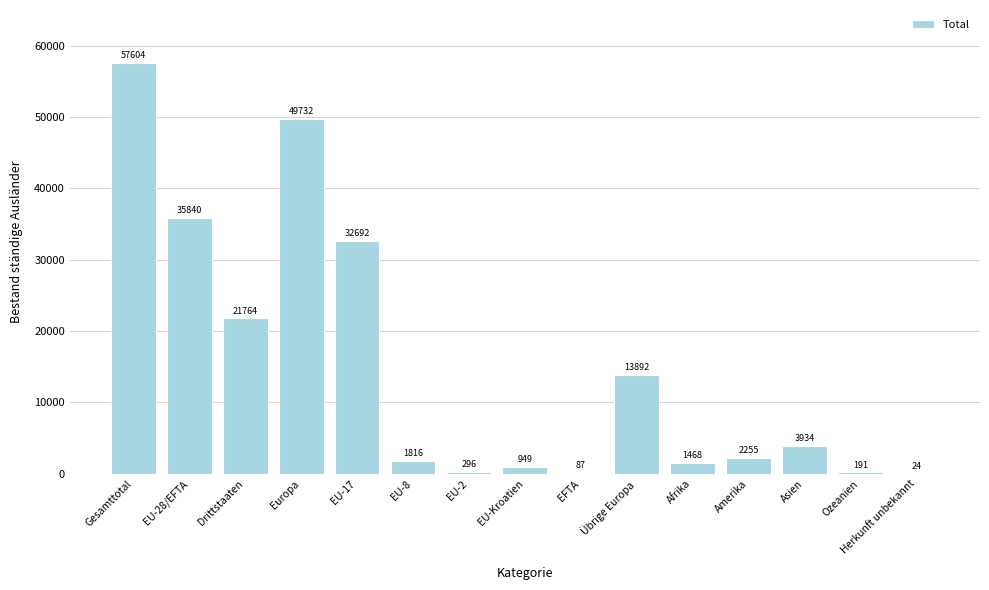

What is the approximate value at Afrika, to the nearest 100?

1500